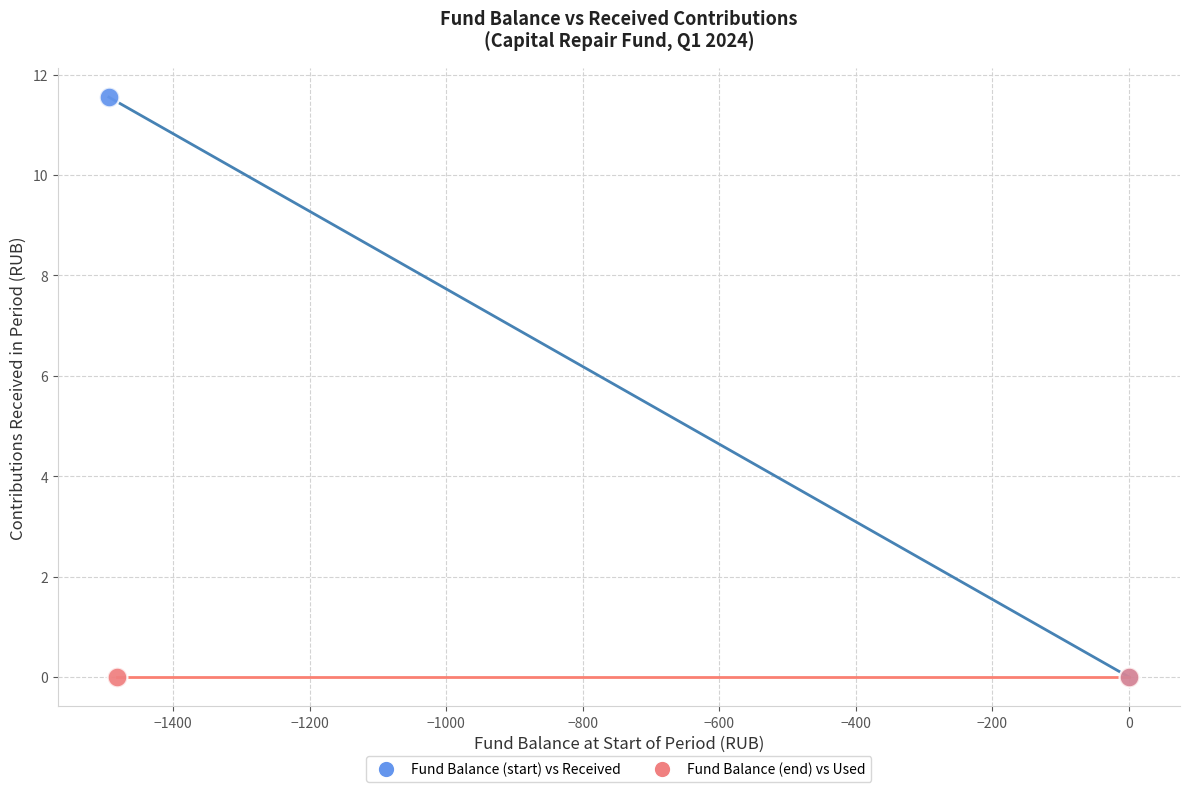

Which series contains the highest Y value?

Fund Balance (start) vs Received